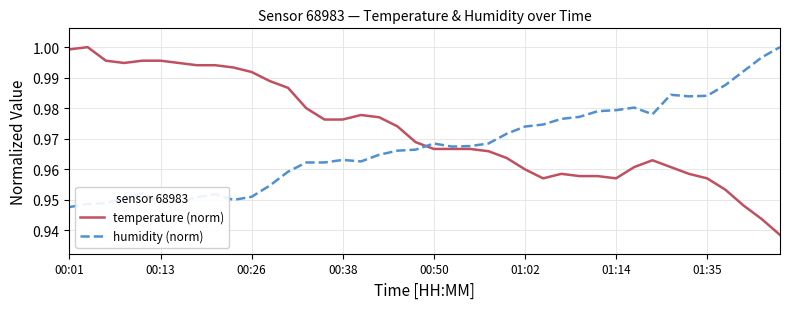

Does the chart have visible grid lines?

Yes